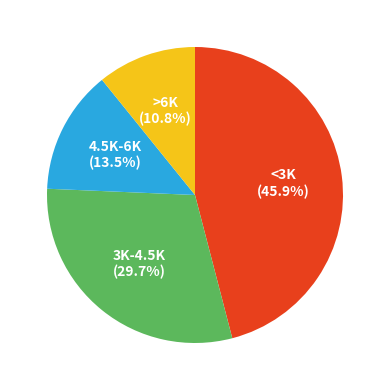

Rank the categories by value from lowest to highest.

>6K, 4.5K-6K, 3K-4.5K, <3K